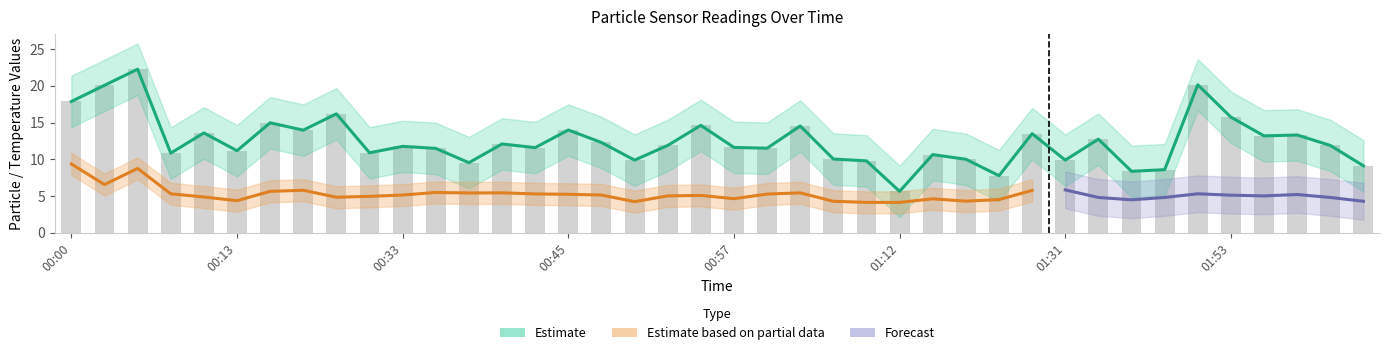

What is the difference between the SDS_P1 values at 00:45 and 00:40?

1.9